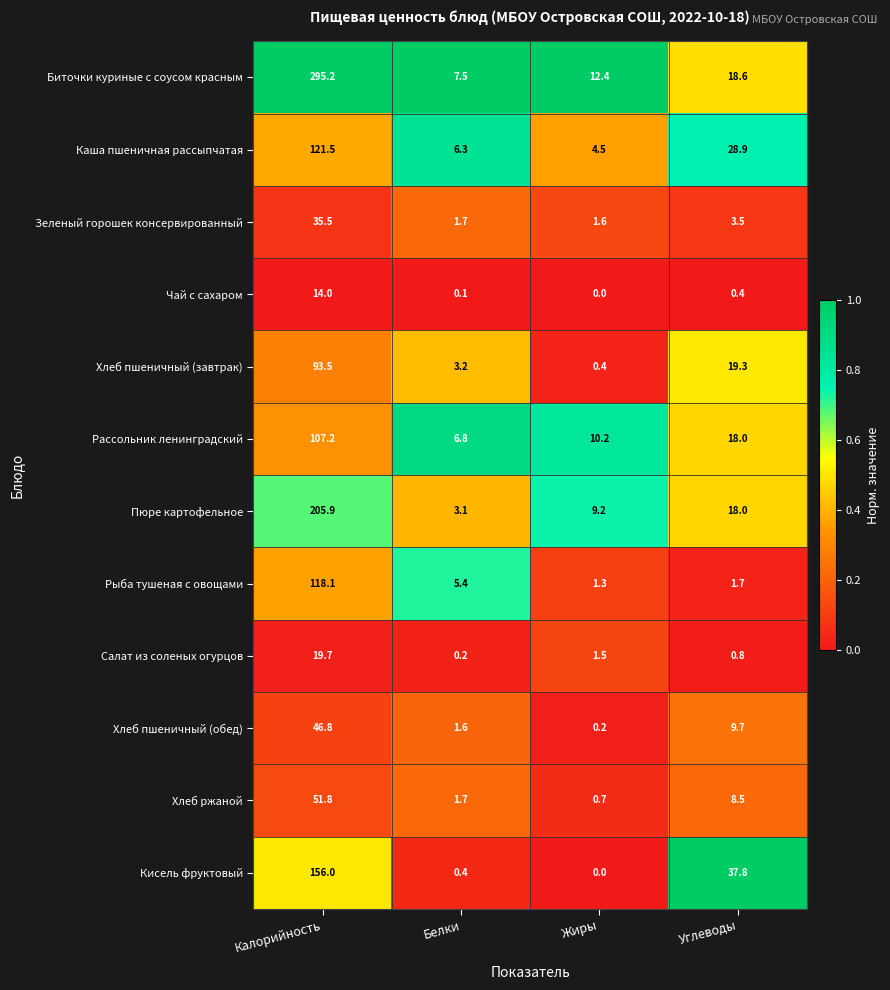

What is the sum of the Пюре картофельное values at Жиры and Калорийность?

215.1